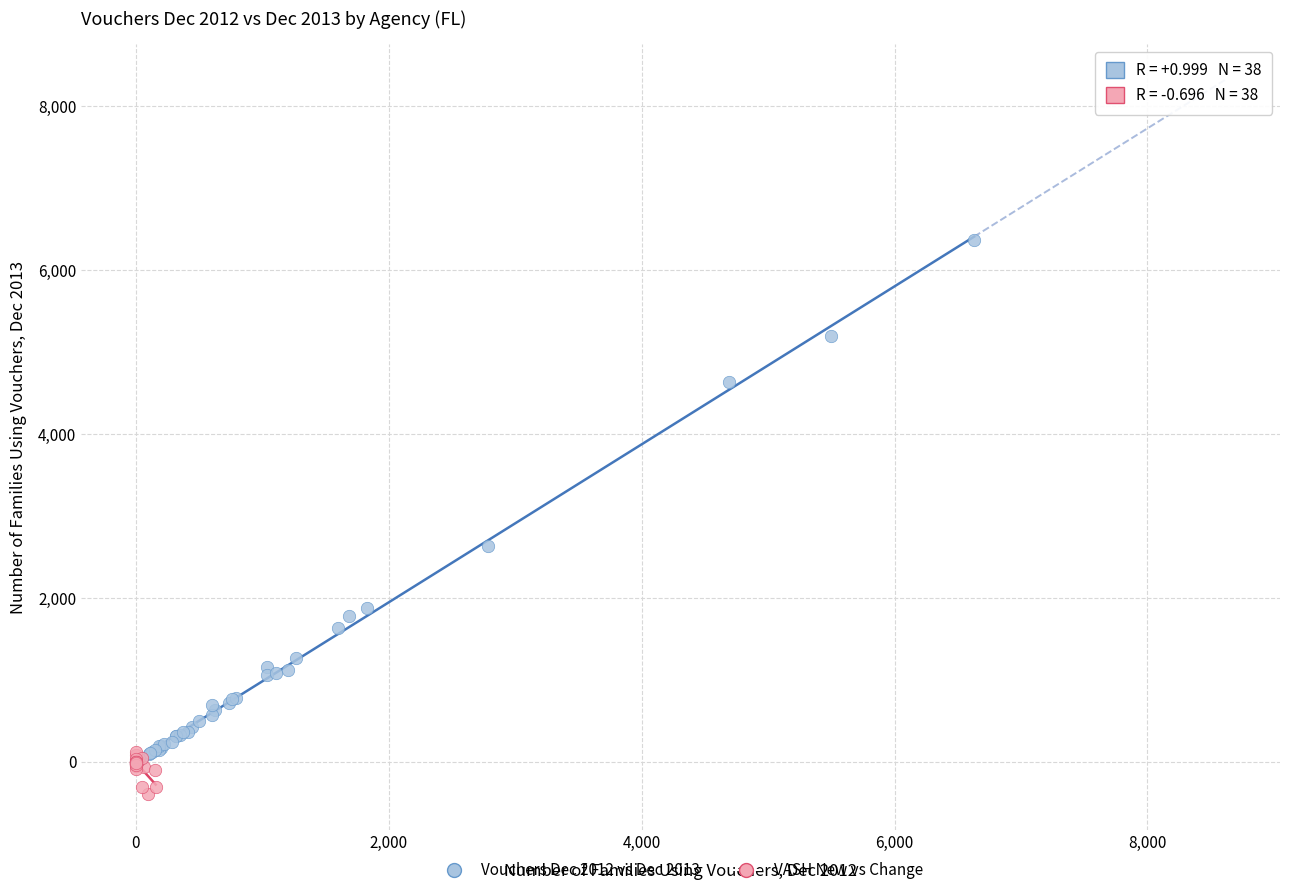

Which series contains the lowest Y value?

VASH New vs Change